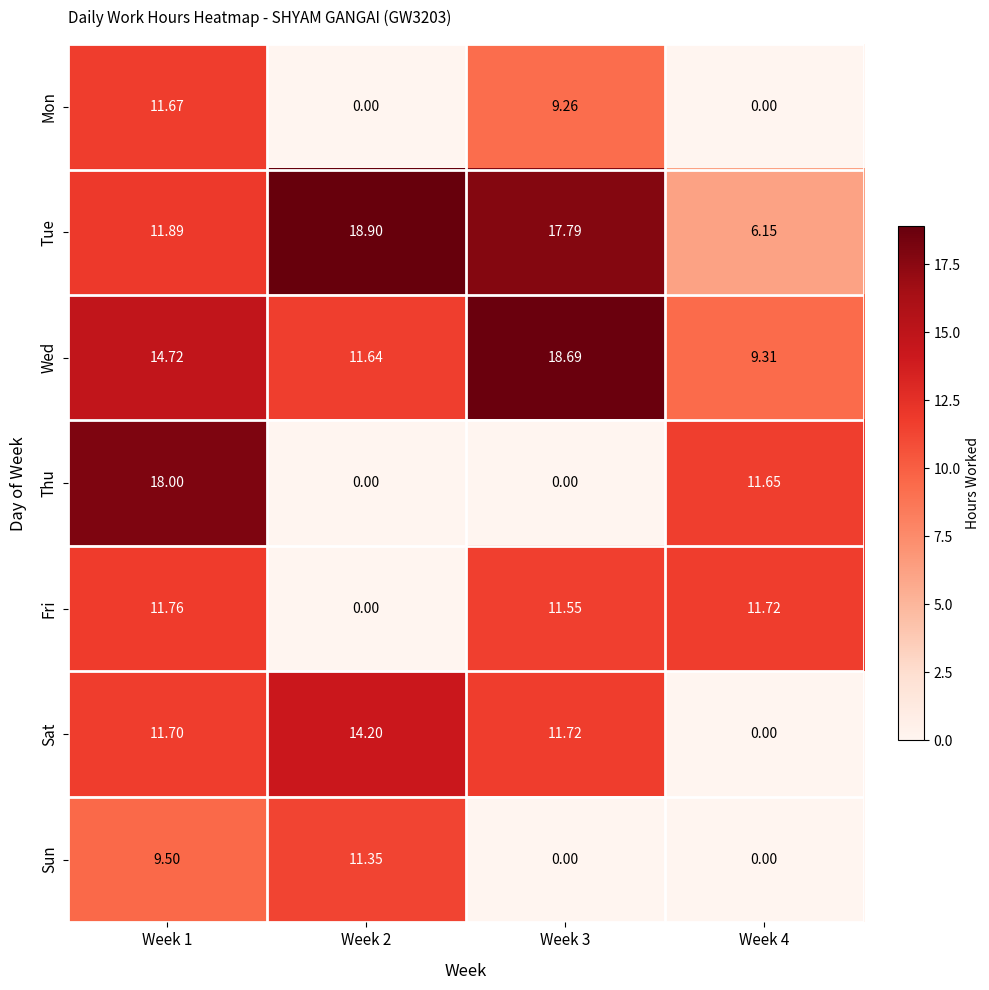

Which series changed the most between Week 3 and Week 4?

Sat